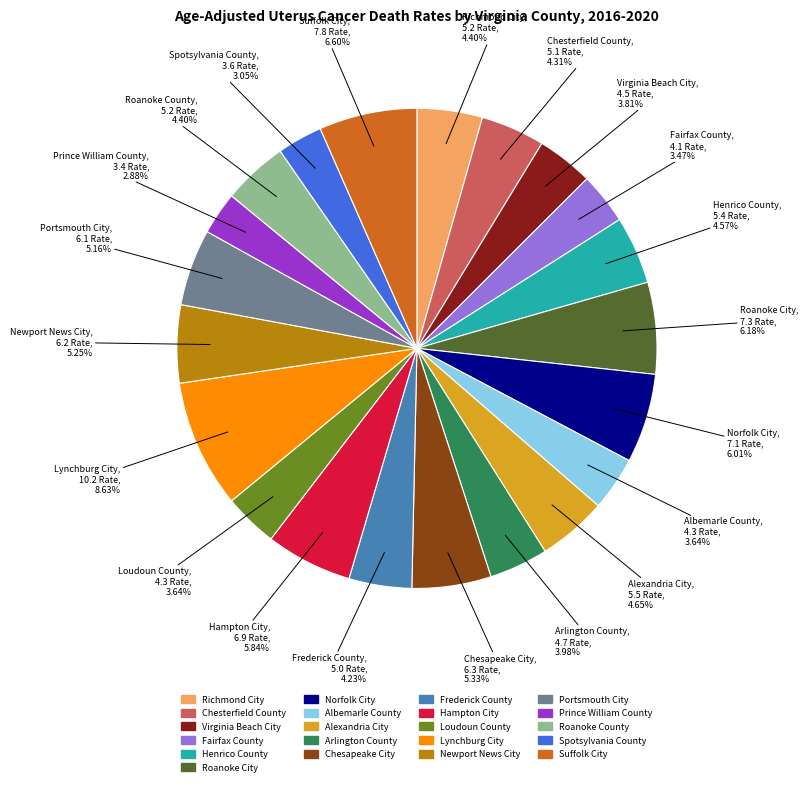

Which slice is the largest?

Lynchburg City